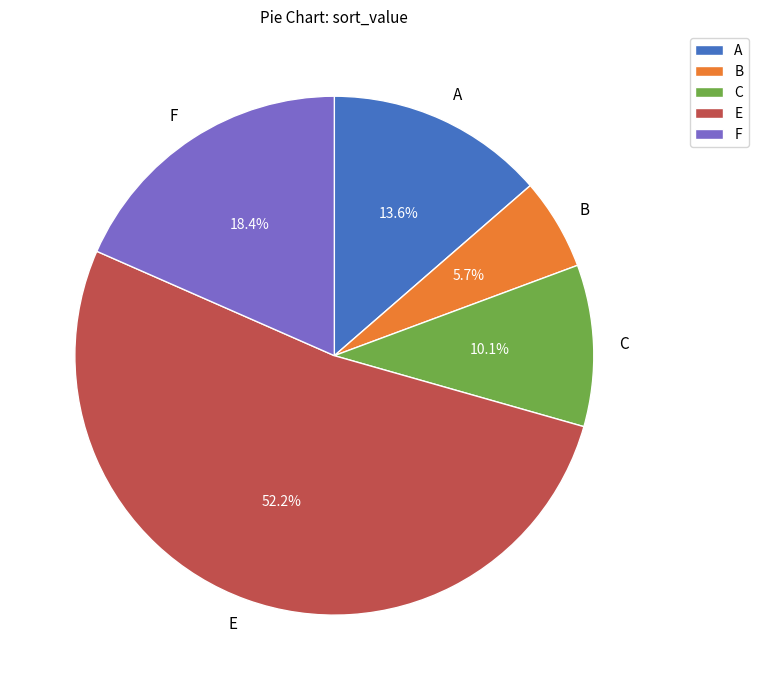

Is there a majority slice in this chart?

Yes